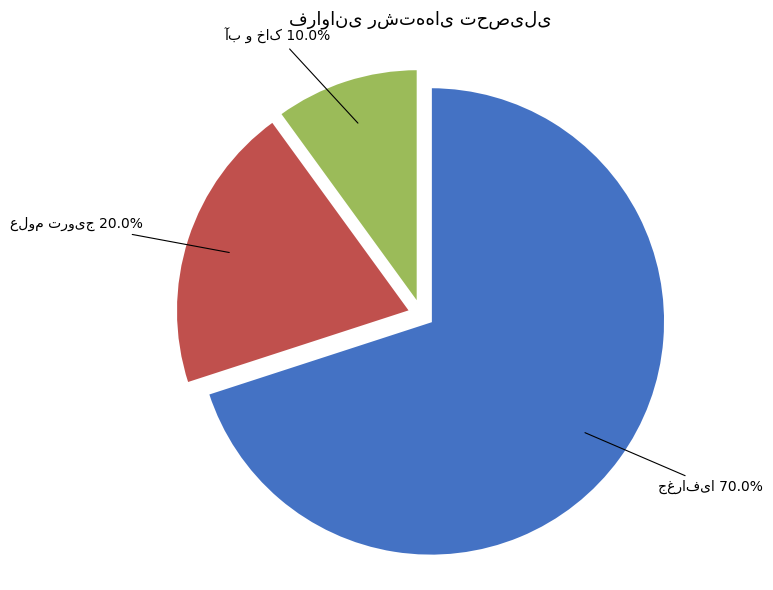

Is there any slice that represents more than half of the pie?

Yes